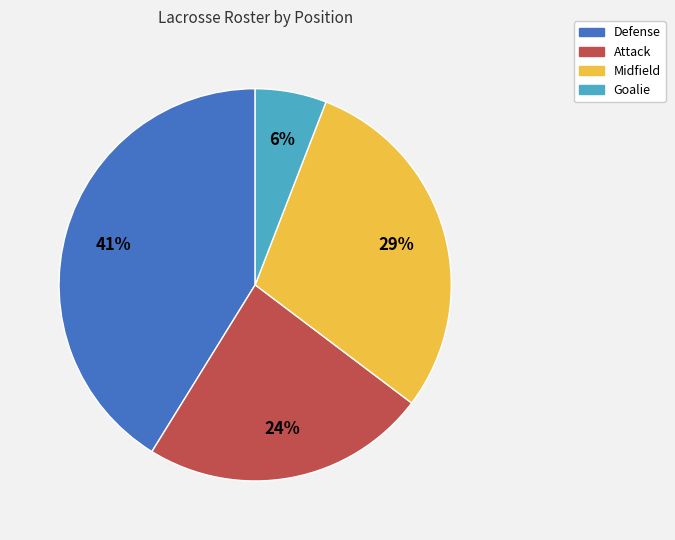

To the nearest percent, what percentage of the pie is Defense?

41%